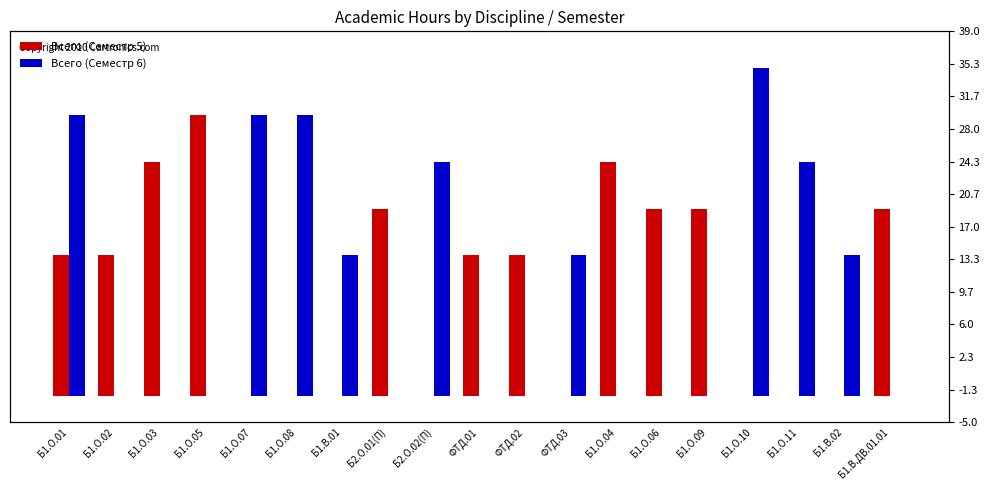

Which series changed the most between Б1.О.01 and Б1.О.05?

Всего (Семестр 6)